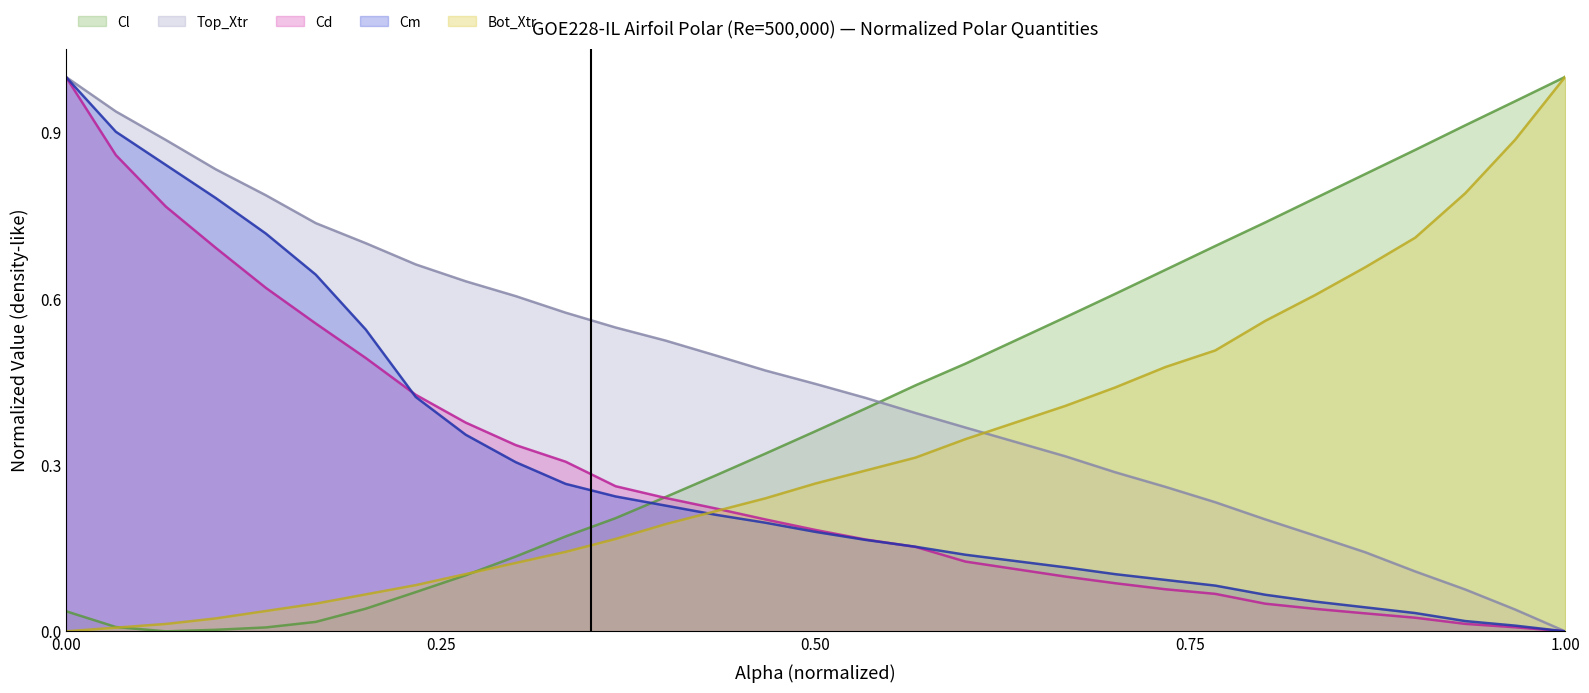

What is the average value of the Bot_Xtr series?

0.3